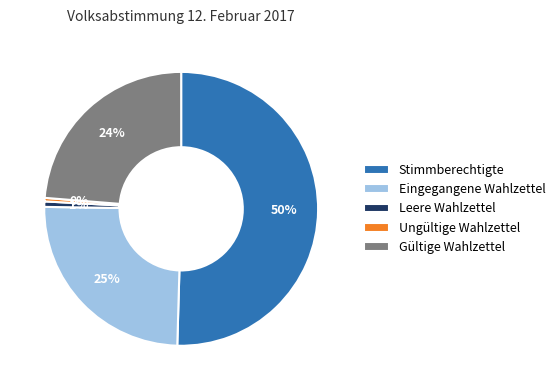

The Eingegangene Wahlzettel slice represents 34% of the pie. True or false?

False